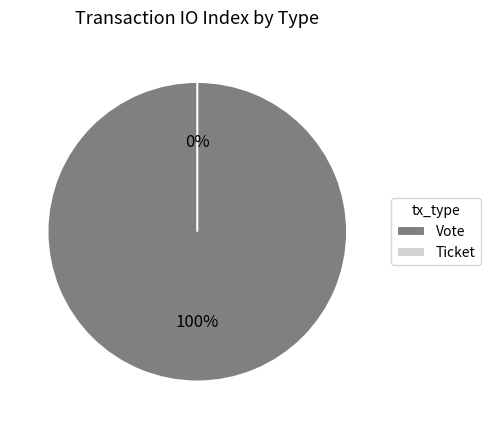

Is it true that Ticket is 0% of the pie?

True